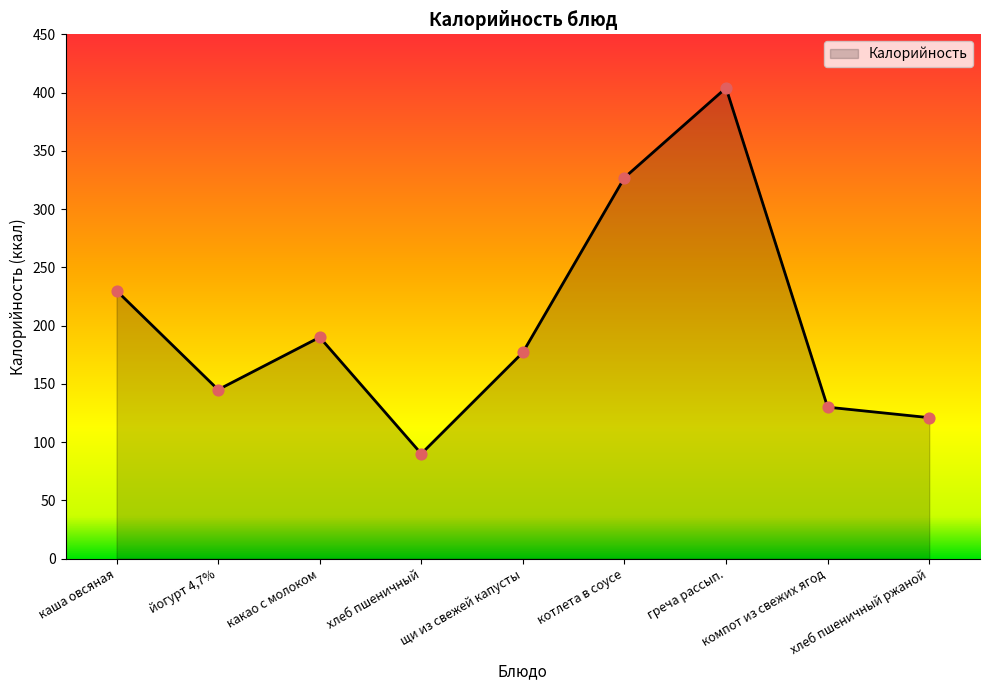

What is the change in value from каша овсяная to хлеб пшеничный ржаной?

-109